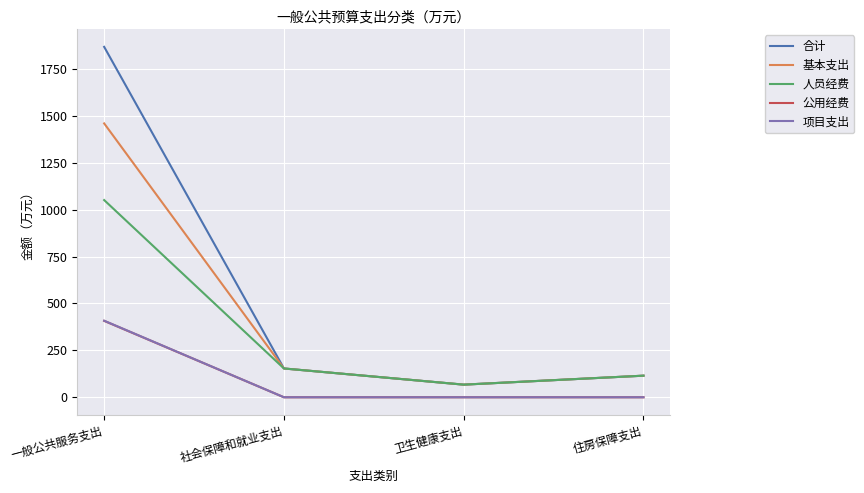

How many series are shown in this chart?

5